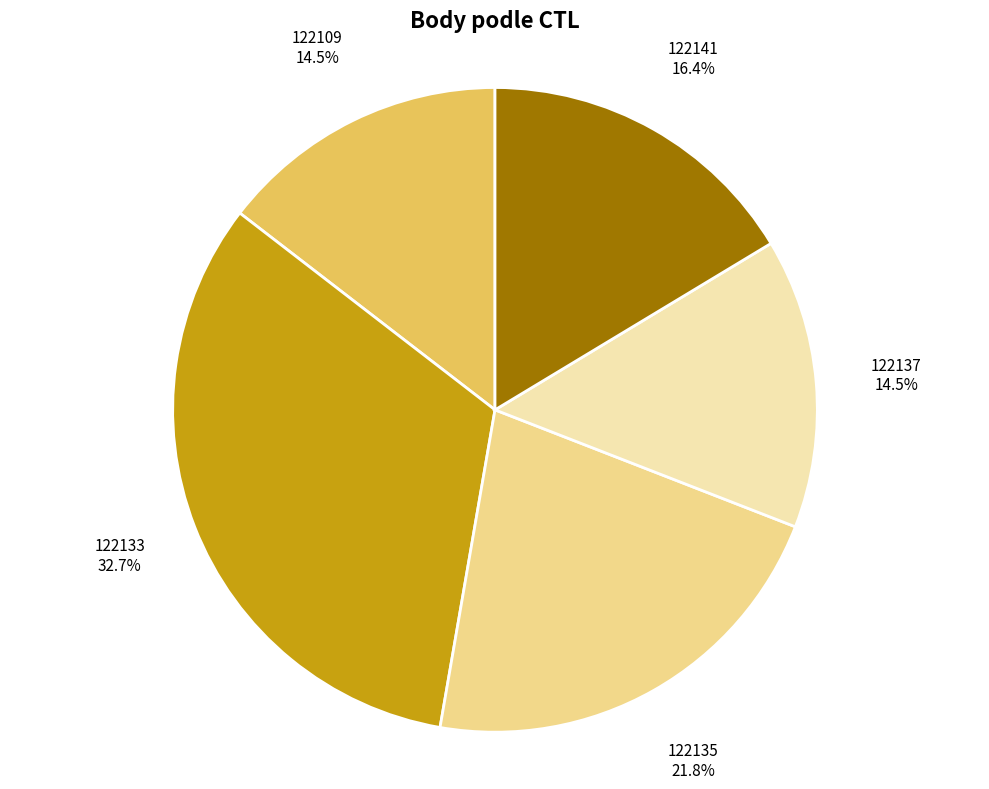

True or false: 122135 accounts for 22% of the total.

True